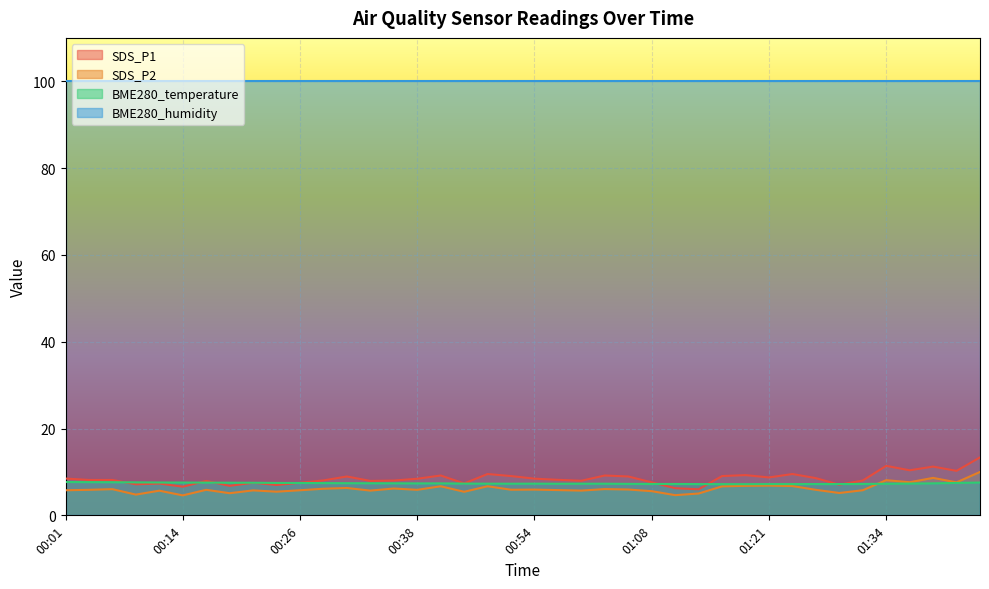

In SDS_P2, how many points are higher than both neighbors (excluding endpoints)?

13